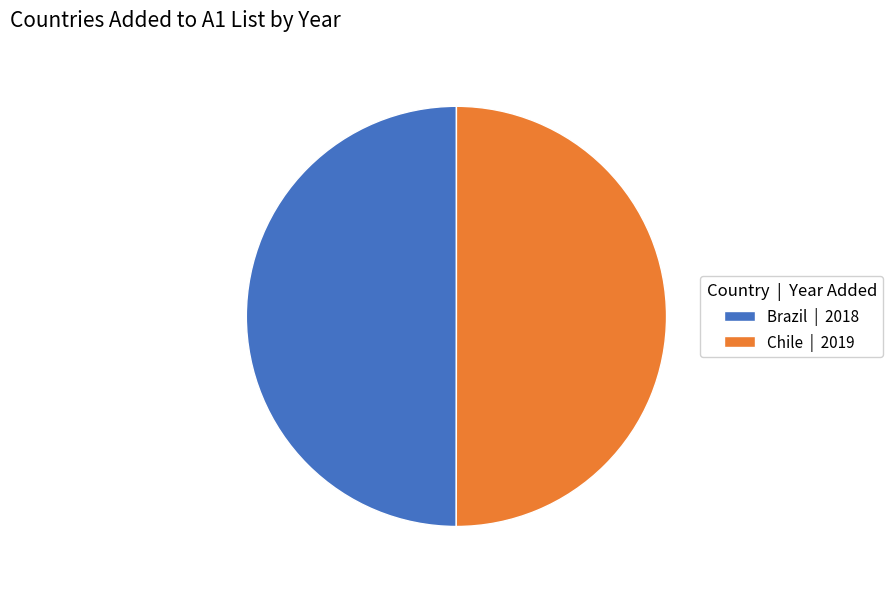

Do Brazil | 2018 and Chile | 2019 together represent more than half of the pie?

Yes